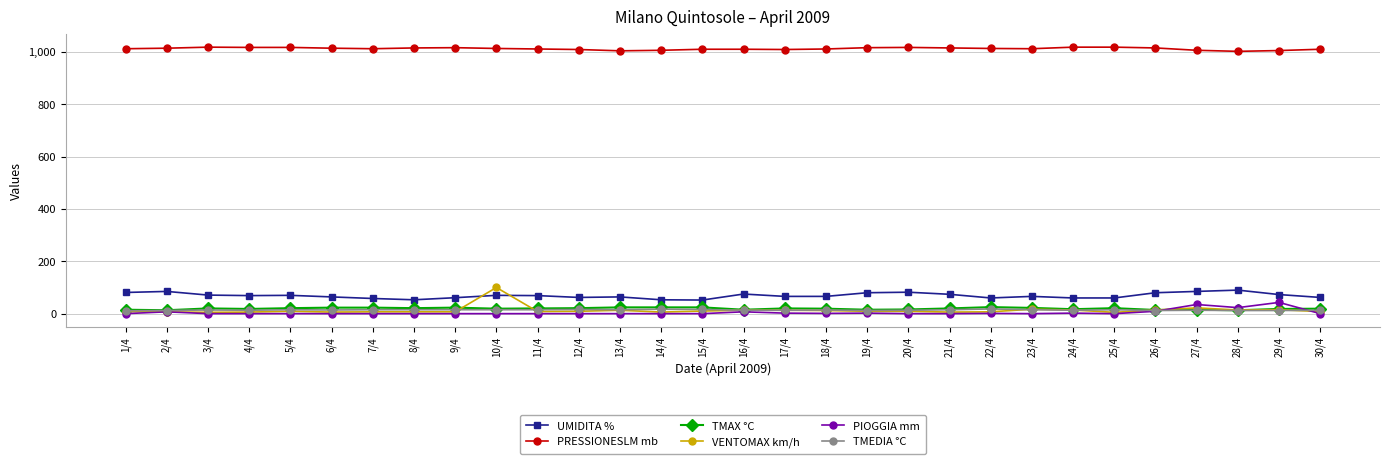

What is the difference between the maximum and minimum values in the PIOGGIA mm series?

43